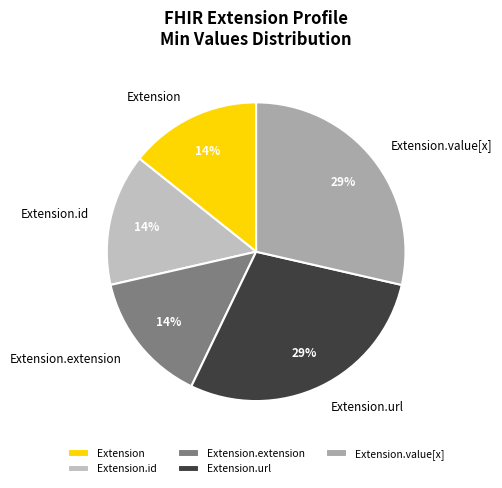

True or false: Extension.url accounts for 37% of the total.

False